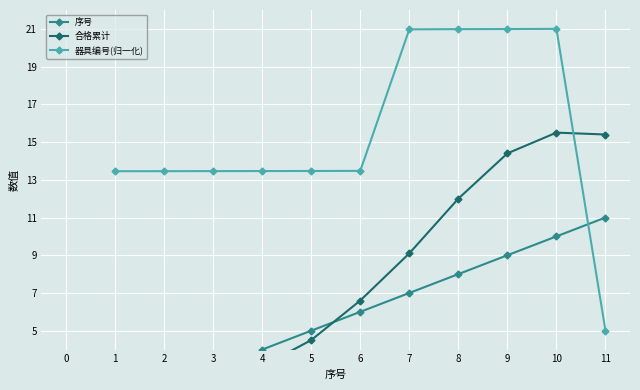

The 器具编号(归一化) series shows 21.0 at 9. True or false?

True